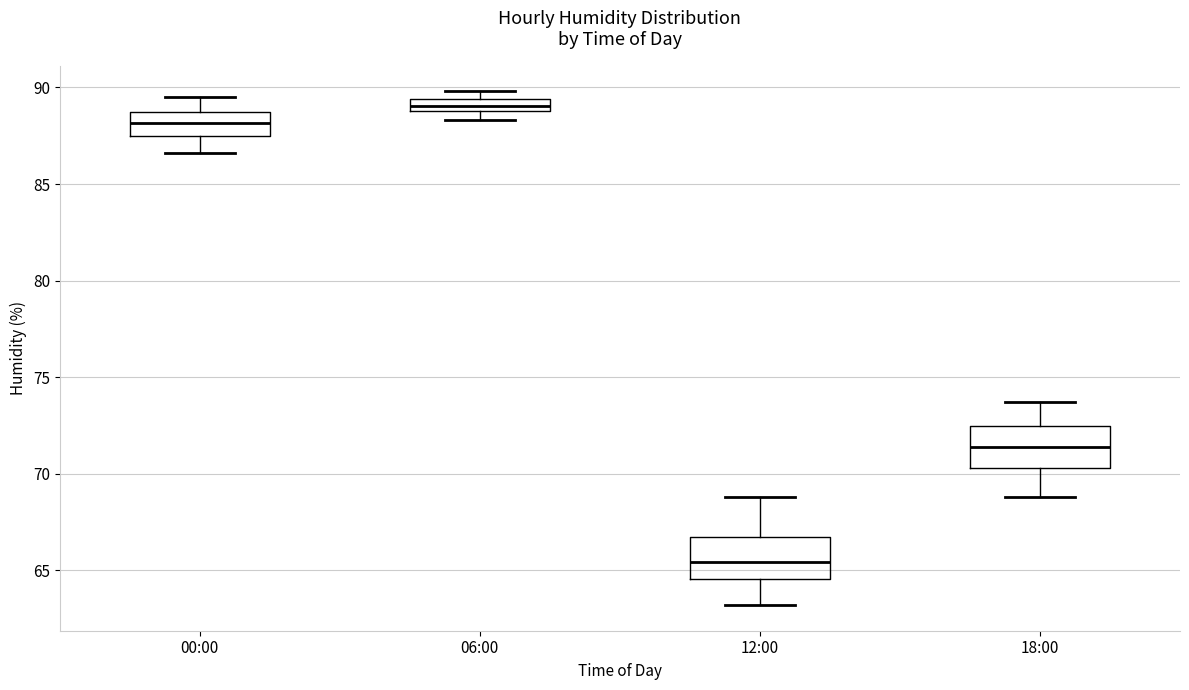

Where does the lower whisker of the box for 00:00 end on the y-axis? The values are not printed on the chart, so give them approximately, as read against the axis.

86.5